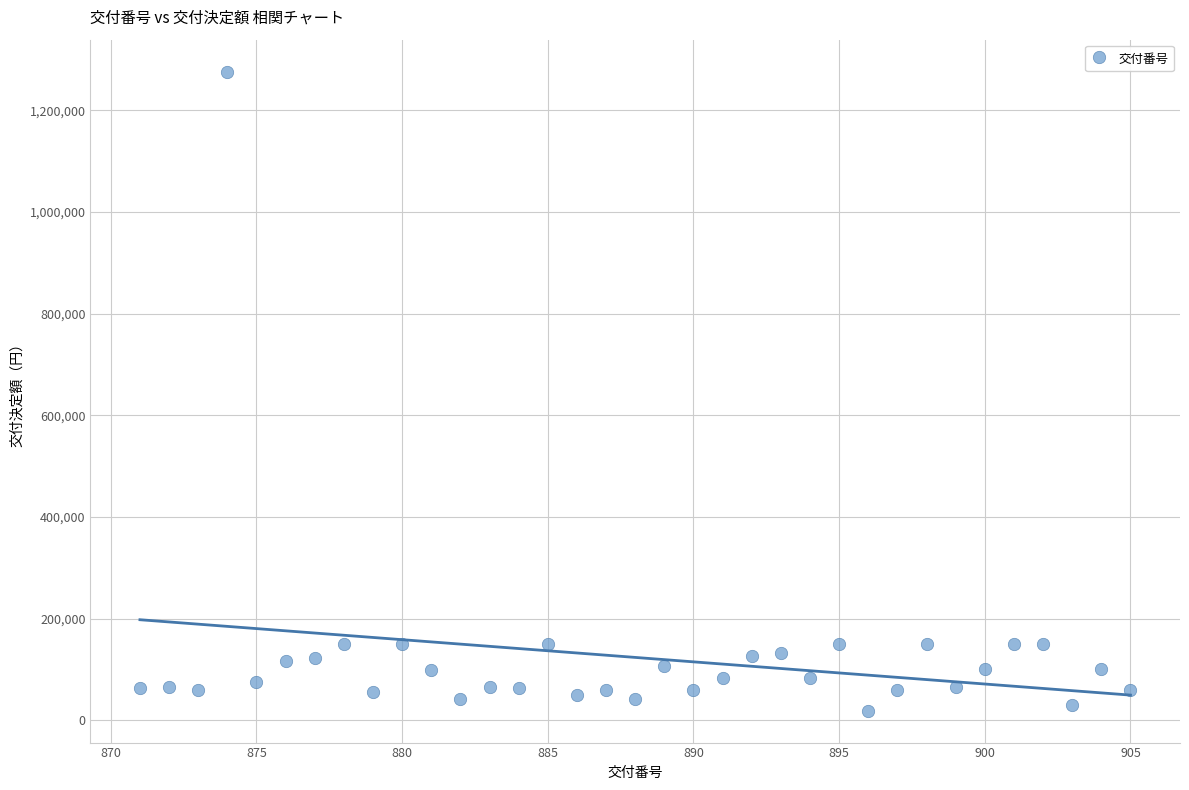

What is the range of X values (max minus min)?

34